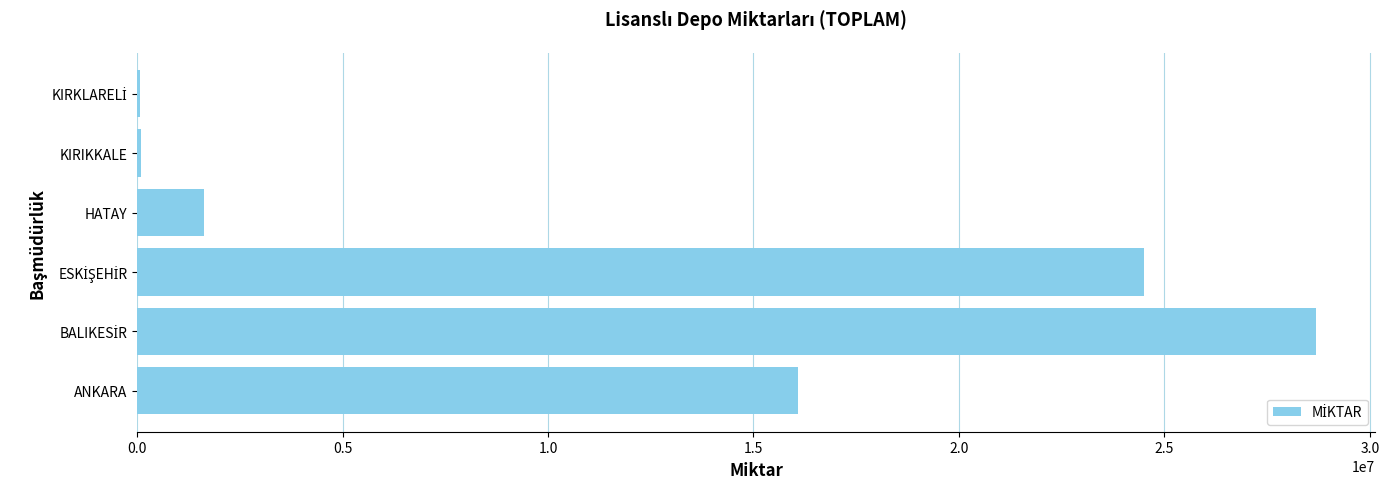

Where is the data nearest to the value 14378335?

ANKARA